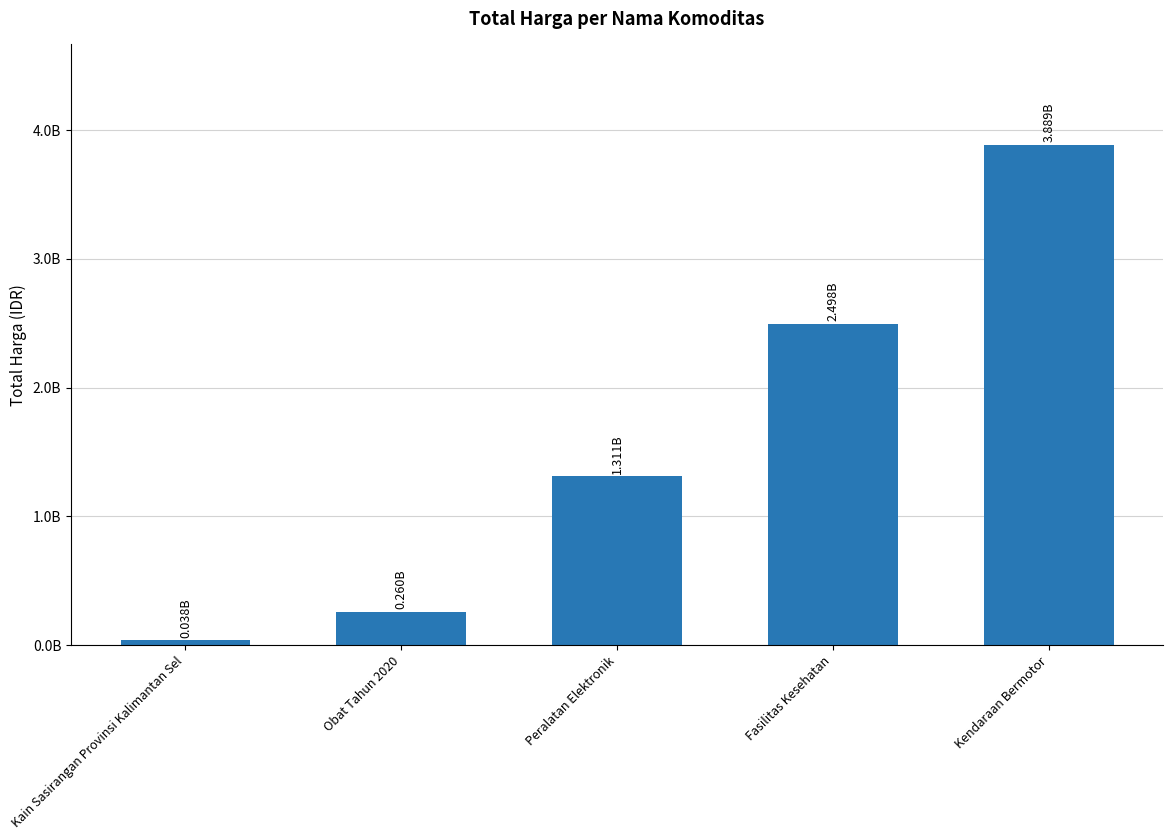

Does the chart contain any negative values?

No